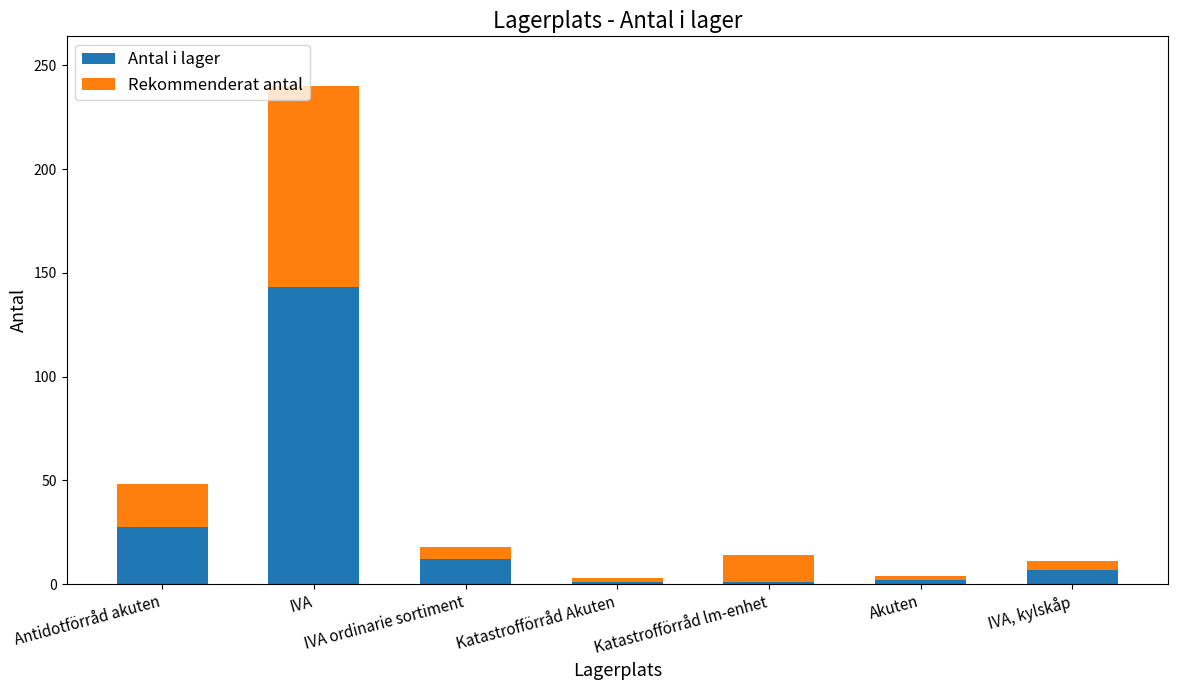

Which category has the highest value in the Antal i lager series?

IVA